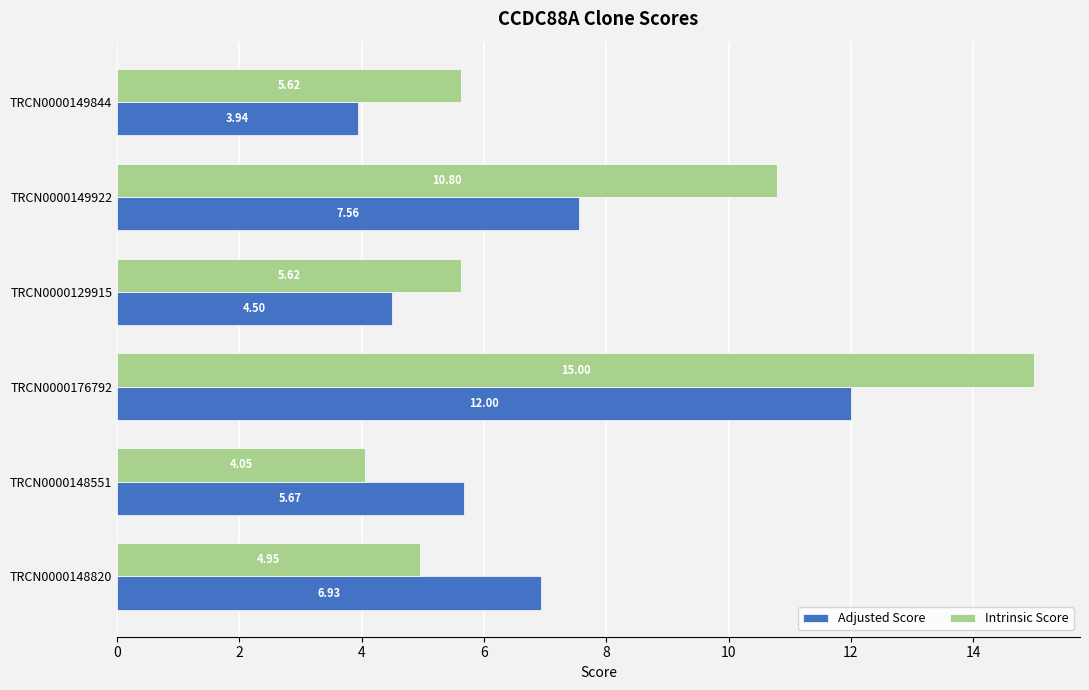

At TRCN0000148551, list the series in order from largest to smallest.

Adjusted Score, Intrinsic Score